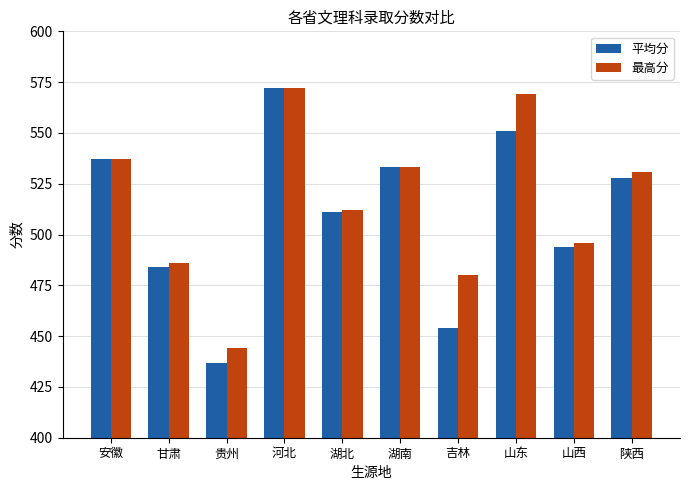

What is the label of the 7th bar from the left?

吉林